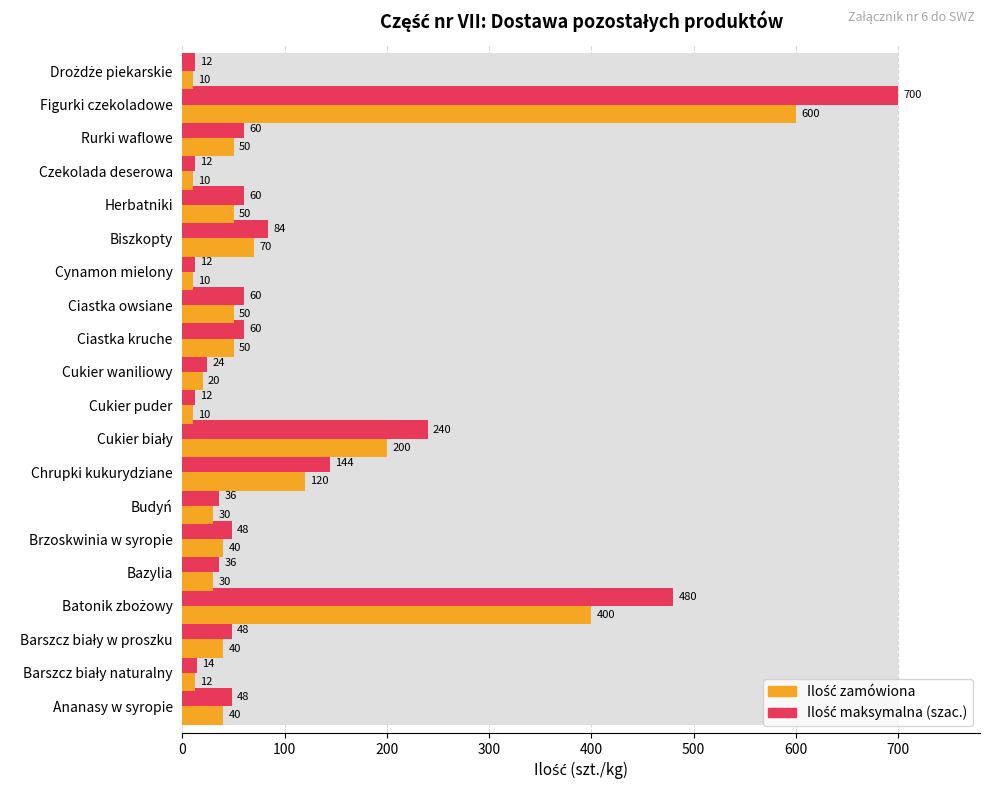

What is the spread (max minus min) of values at Barszcz biały w proszku?

8.0